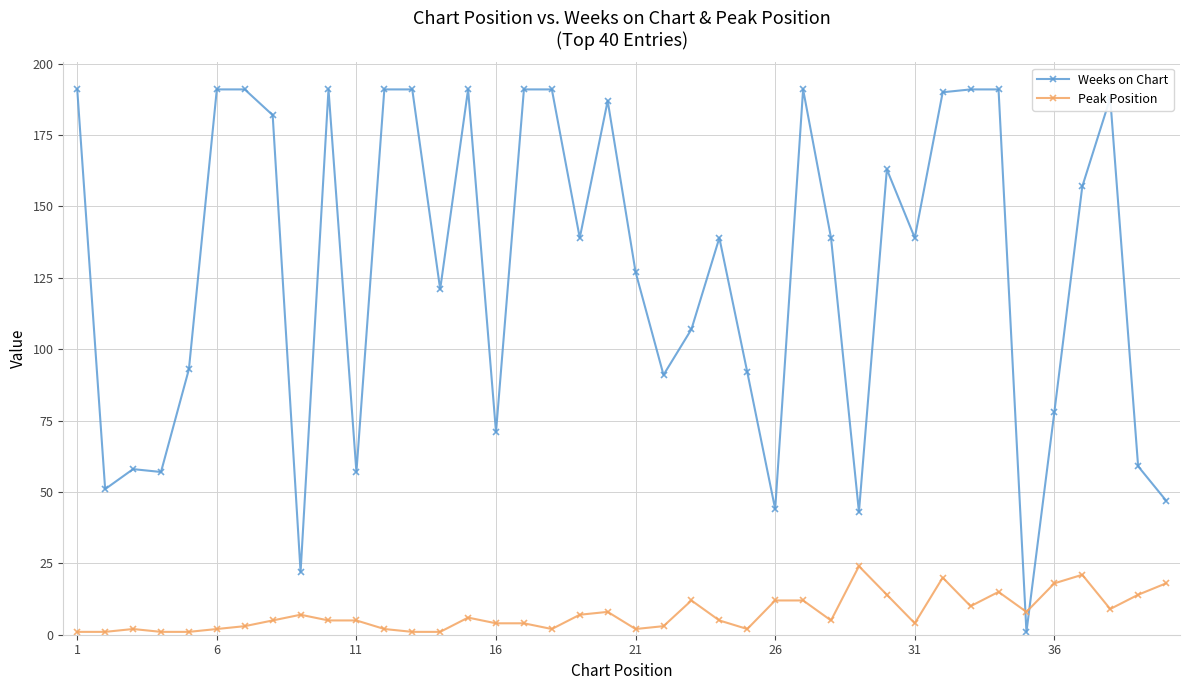

Does the chart have visible grid lines?

Yes